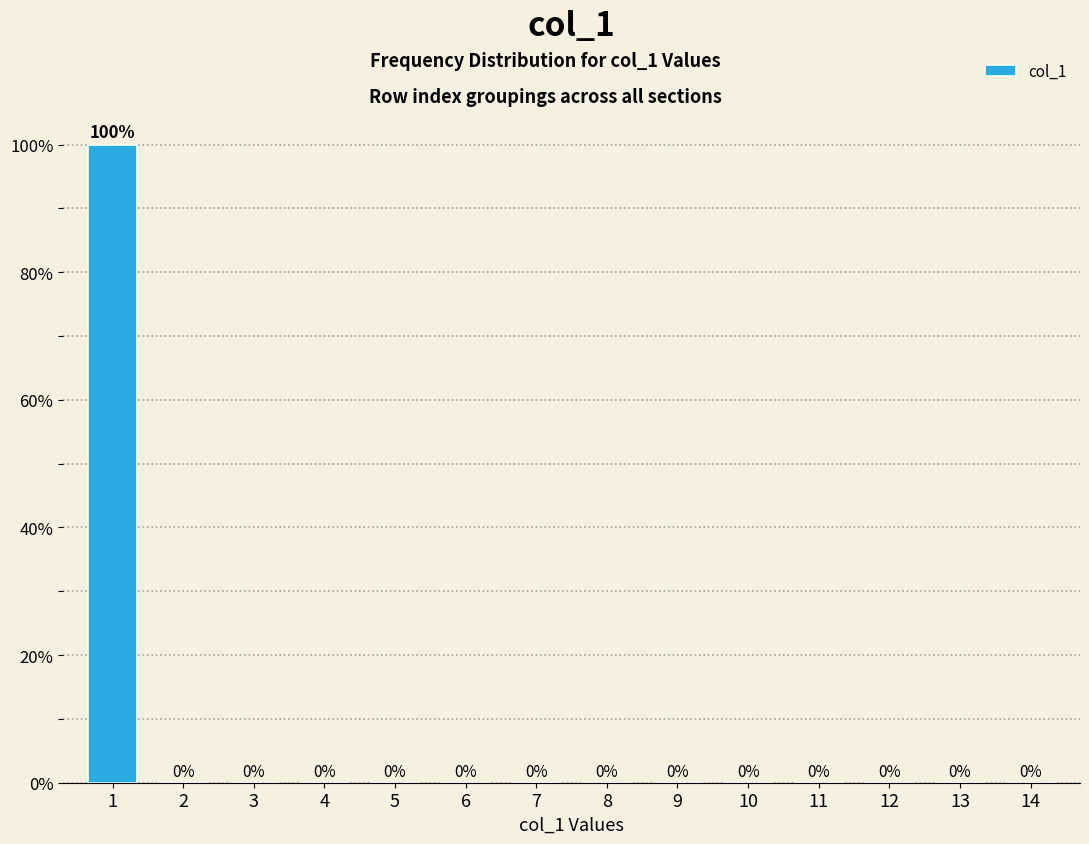

Reading left to right, list all the values displayed in this chart.

1=100	2=0	3=0	4=0	5=0	6=0	7=0	8=0	9=0	10=0	11=0	12=0	13=0	14=0